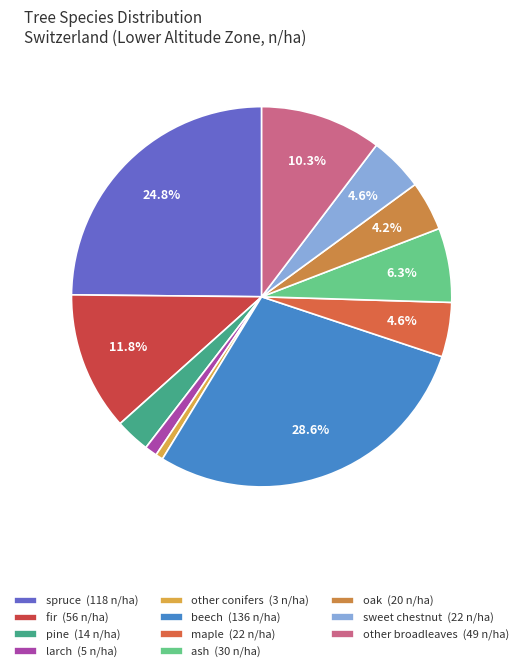

Between beech and ash, which is larger?

beech